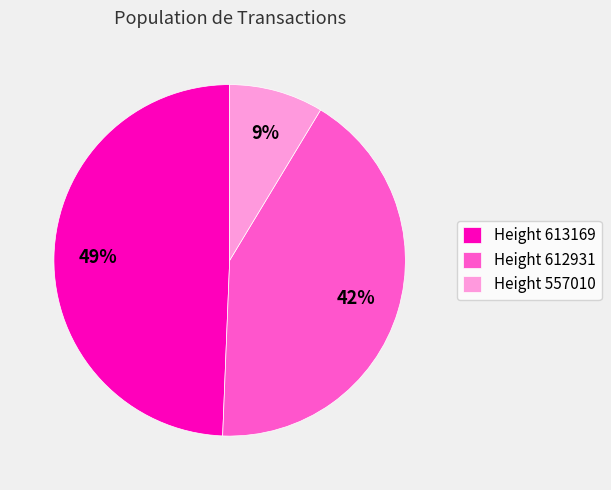

Does any single category account for the majority?

No